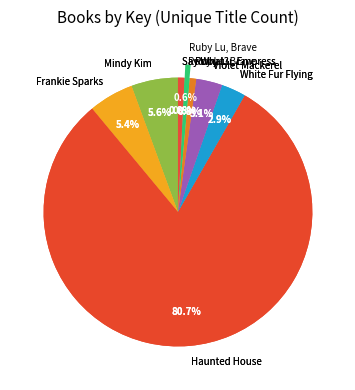

Which category has the biggest portion of the pie?

Haunted House Next Door